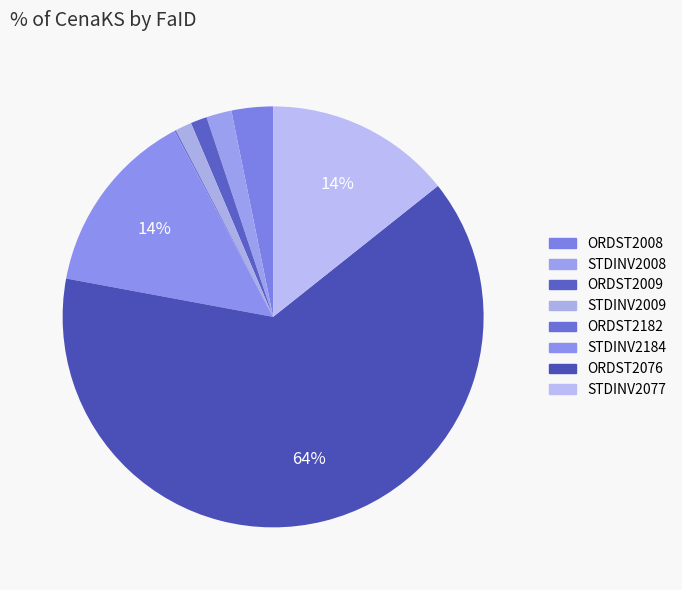

Is it true that STDINV2077 is 7% of the pie?

False